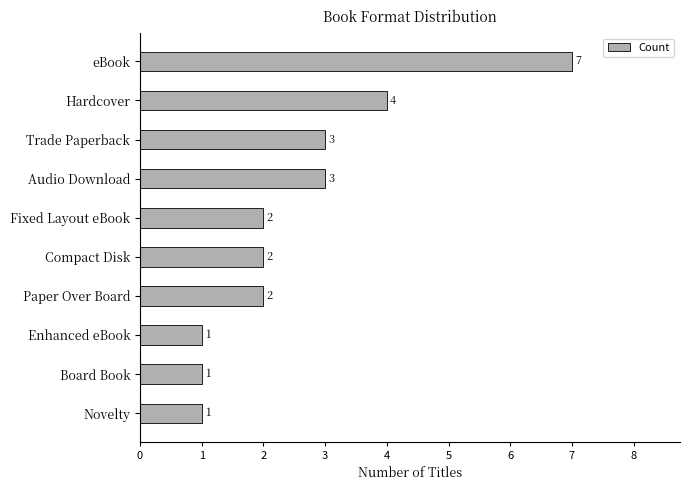

How many bars are there in total?

10